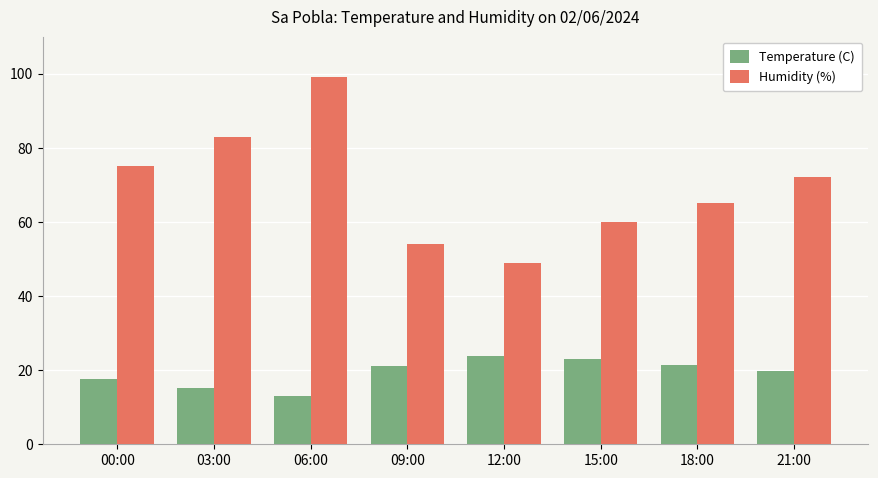

What is the lowest value of the Humidity (%) series?

49.0